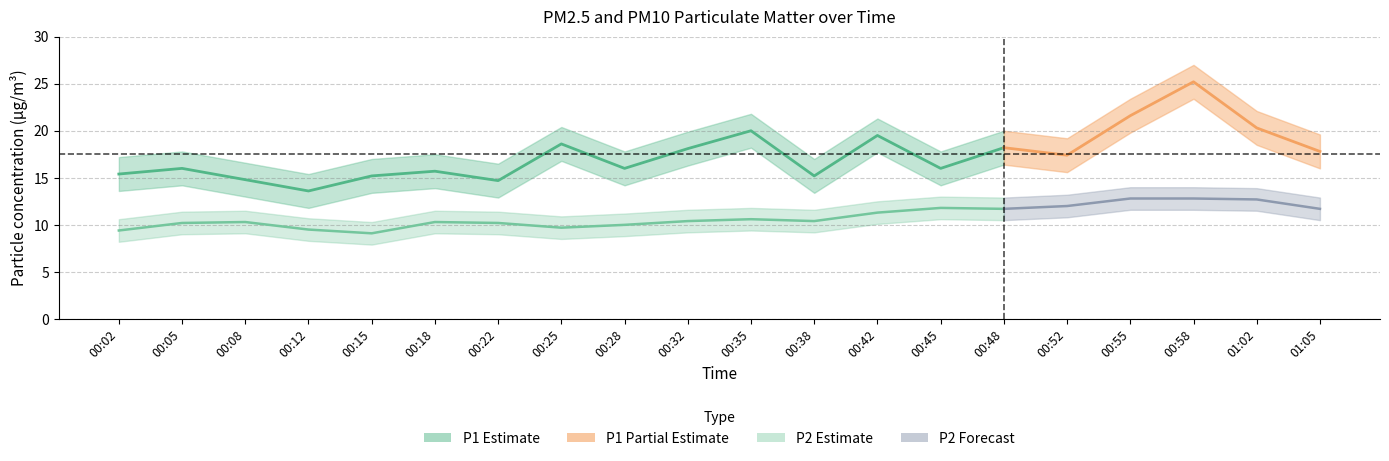

Rank the series at 00:38 from lowest to highest value.

P2, P1